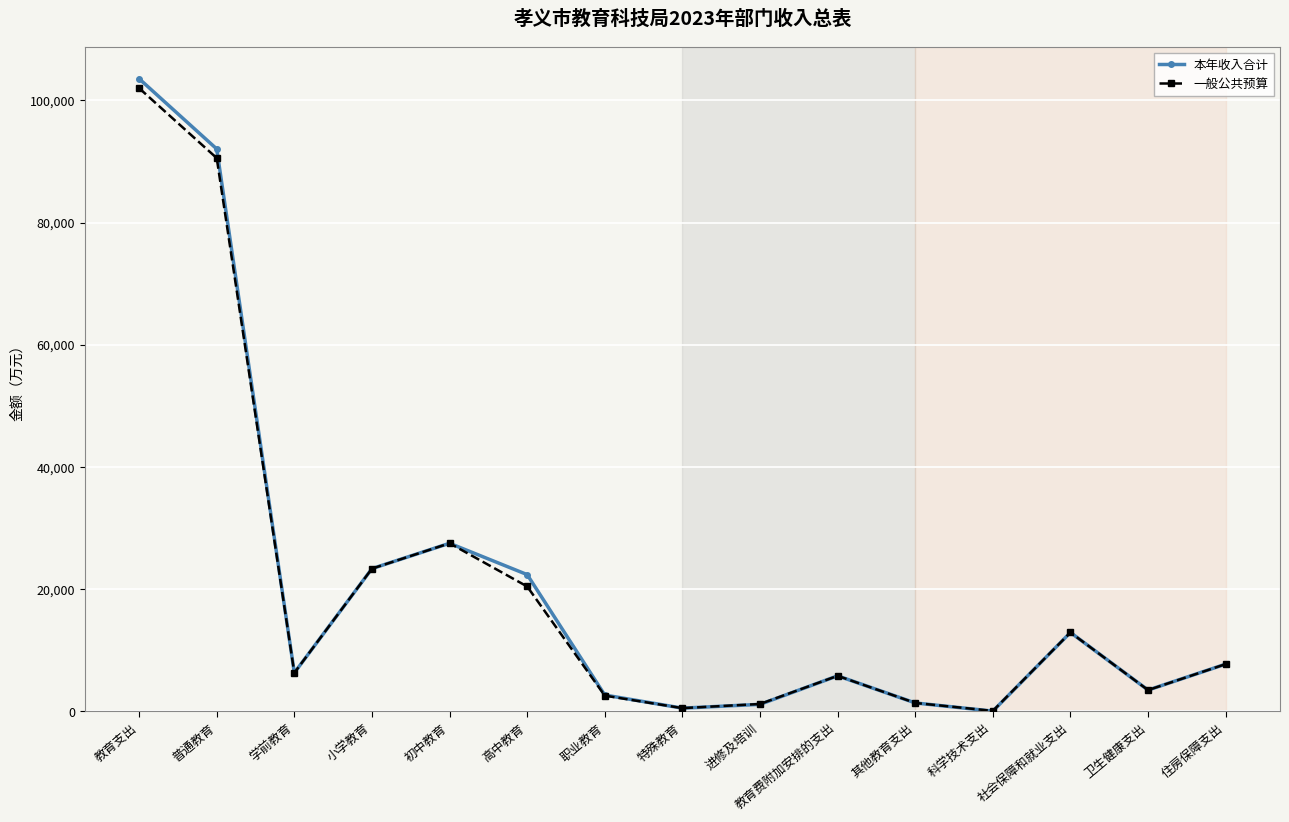

What is the difference between the maximum and minimum values in the 本年收入合计 series?

103518.3